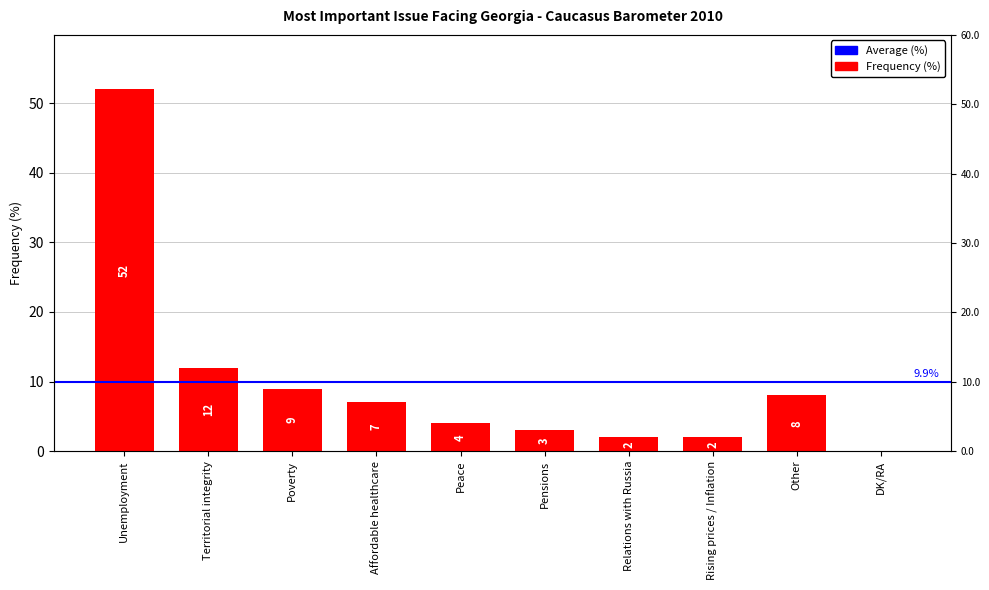

Rank the categories by value from lowest to highest.

DK/RA, Relations with Russia, Rising prices / Inflation, Pensions, Peace, Affordable healthcare, Other, Poverty, Territorial integrity, Unemployment